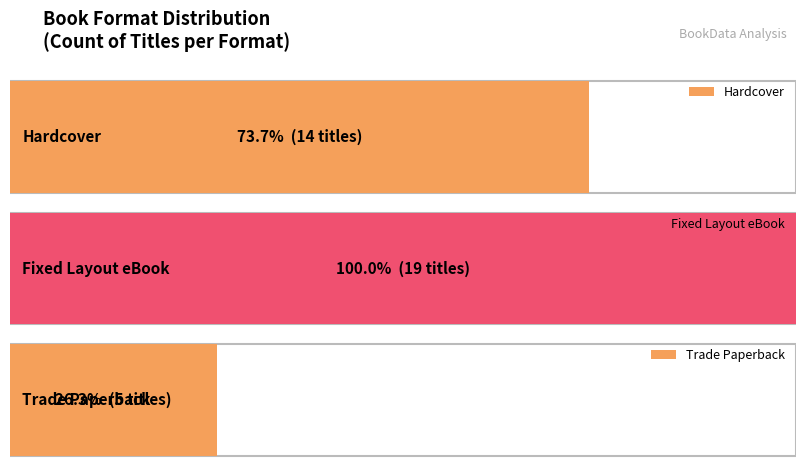

At which category does the chart reach its minimum across all series?

Trade Paperback